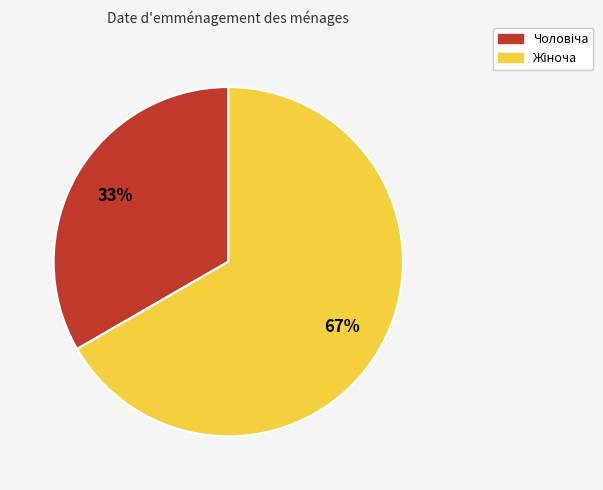

To the nearest percent, what is the average slice percentage?

50%